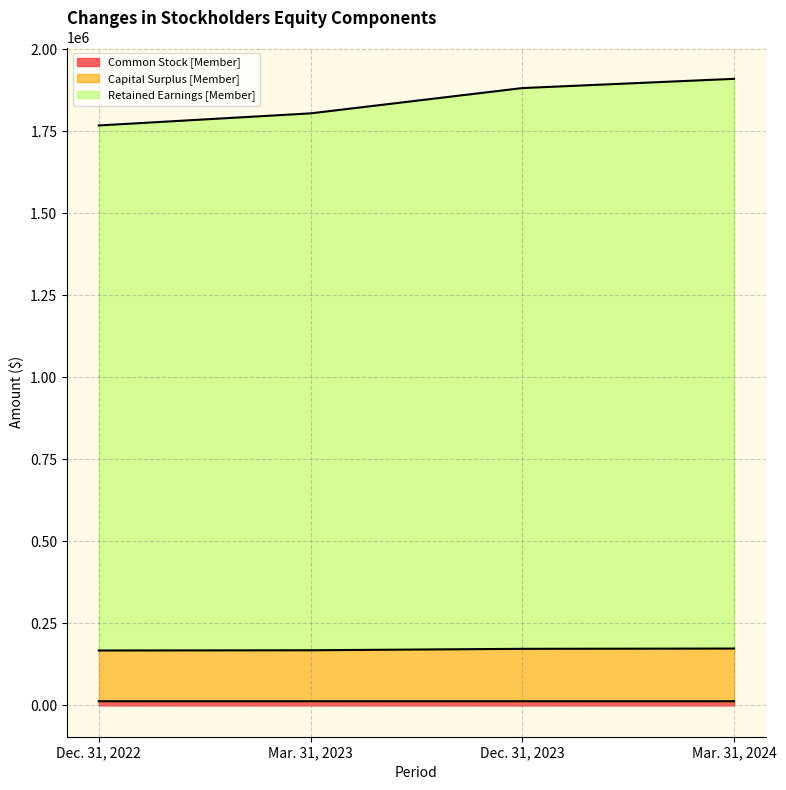

At which category does the chart reach its peak across all series?

Mar. 31, 2024